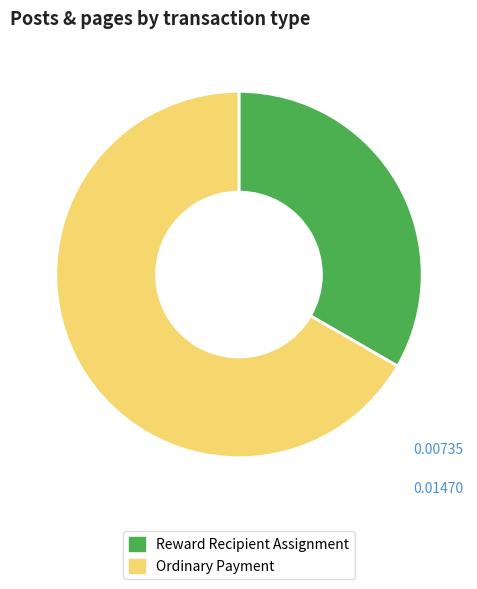

Is there a majority slice in this chart?

Yes